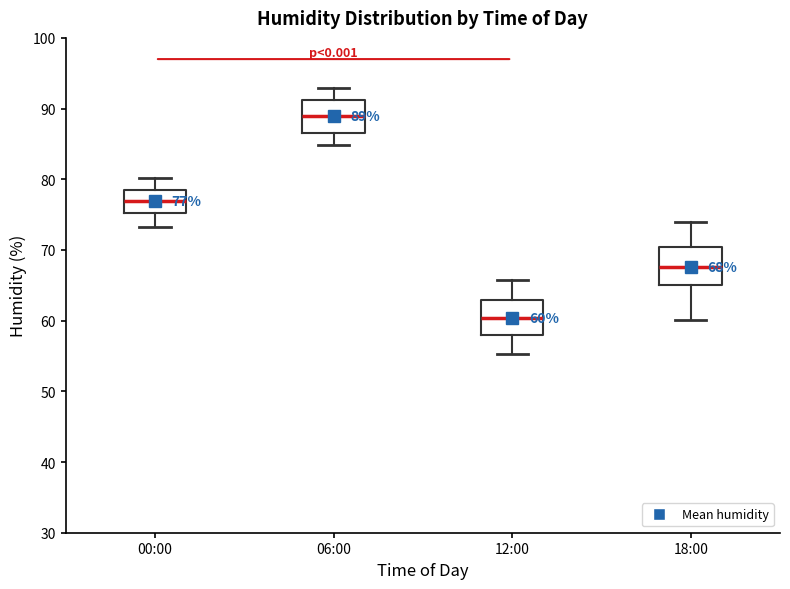

Which box has the lowest median line?

12:00